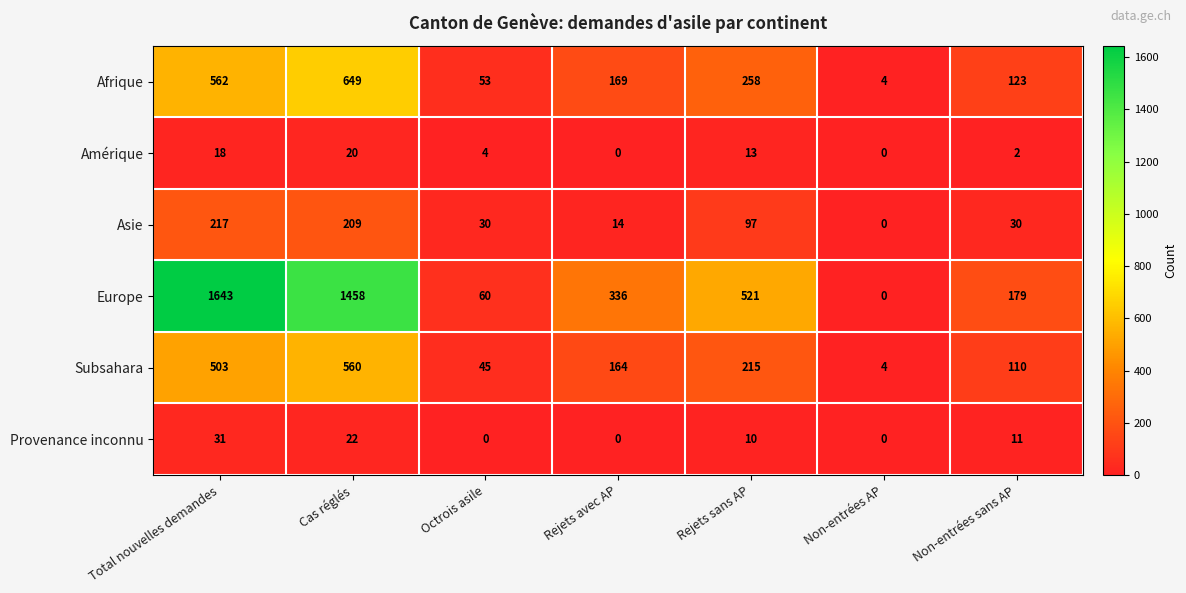

What is the spread (max minus min) of values at Rejets sans AP?

511